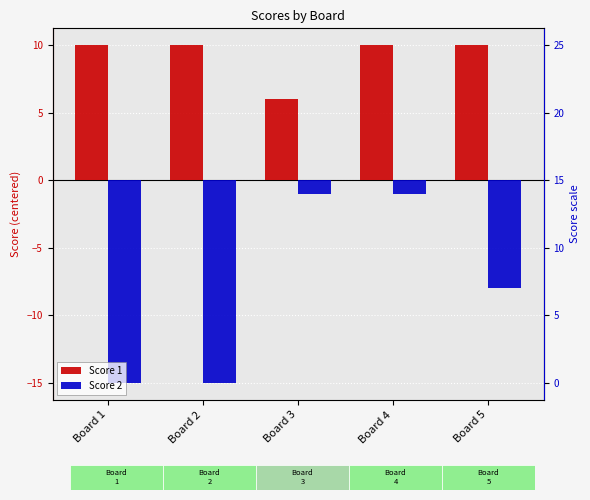

At which label does Score 2 first exceed -8?

Board 3